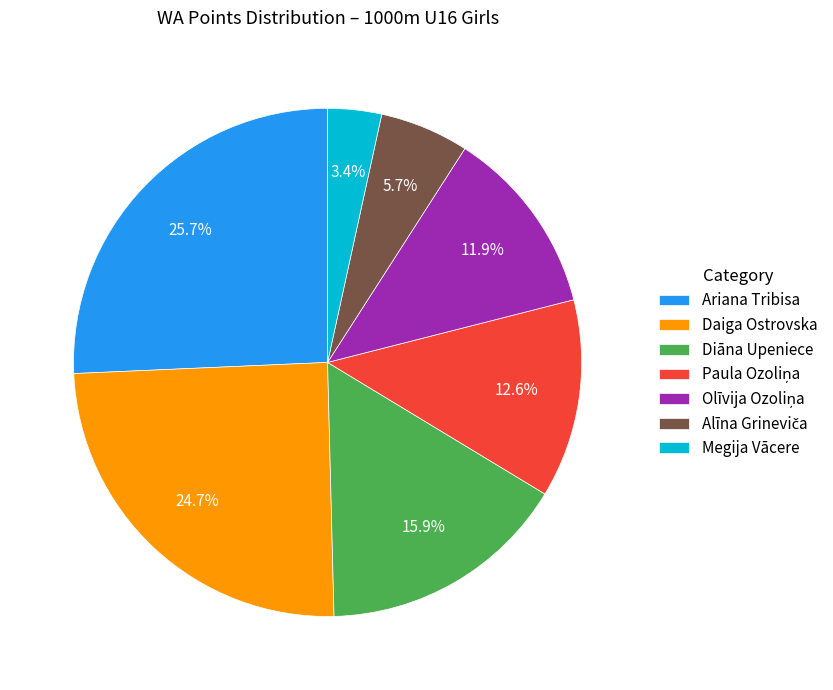

What is the smallest slice in the pie chart?

Megija Vācere